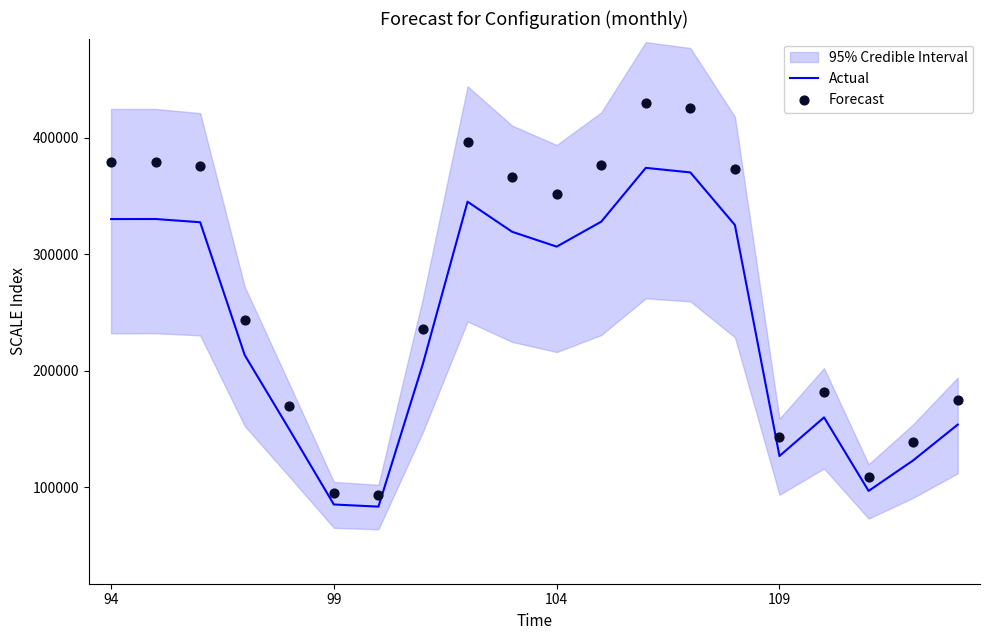

What is the total value across all series at 9?

685561.0